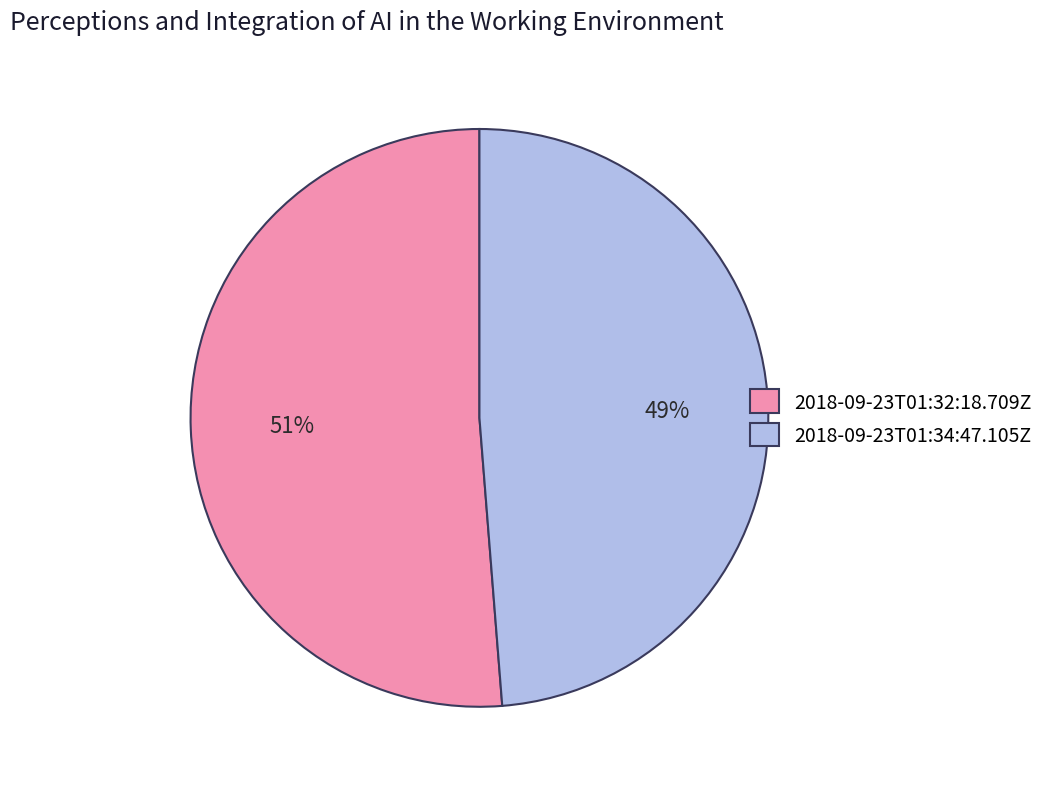

Between 2018-09-23T01:32:18.709Z and 2018-09-23T01:34:47.105Z, which is larger?

2018-09-23T01:32:18.709Z